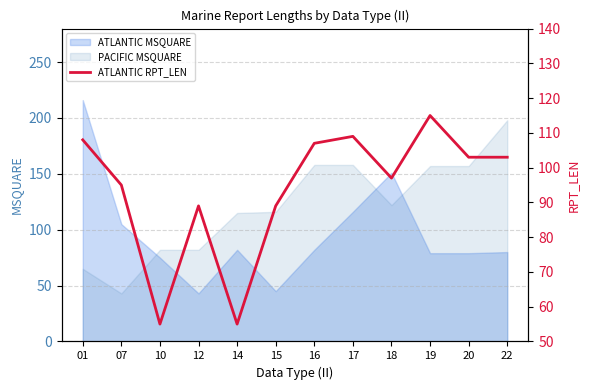

List the labels in order of value, smallest first.

10, 14, 12, 15, 07, 18, 20, 22, 16, 01, 17, 19